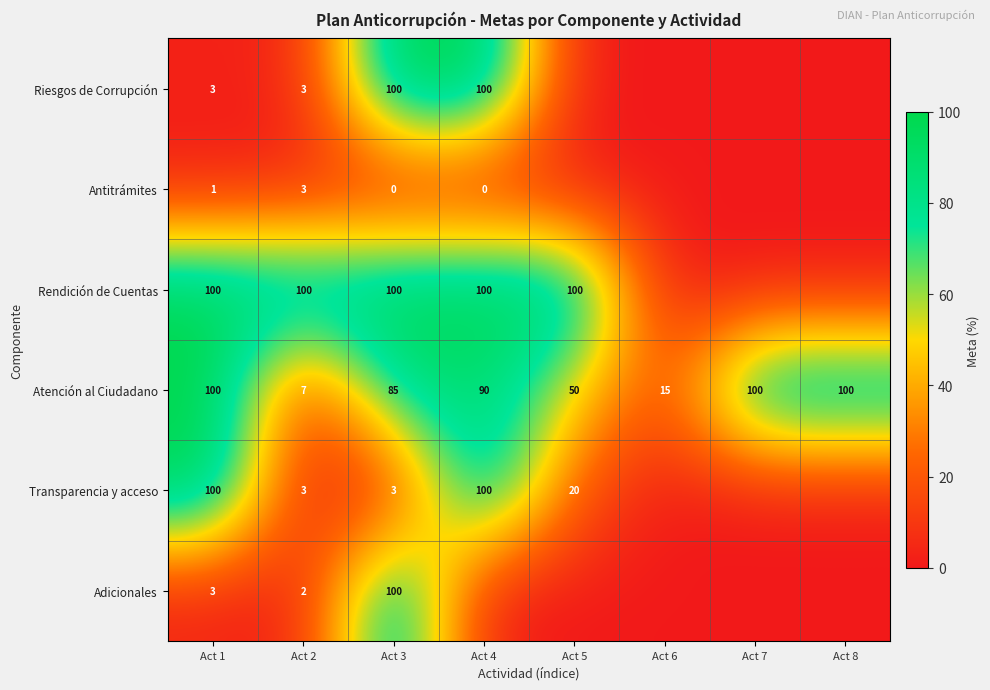

At which label is Atención al Ciudadano closest to 53?

Act 5